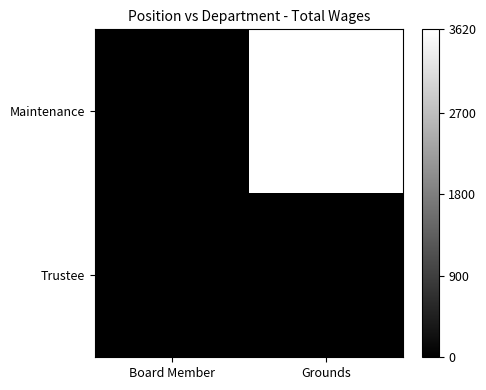

Count the number of categories in the chart.

2